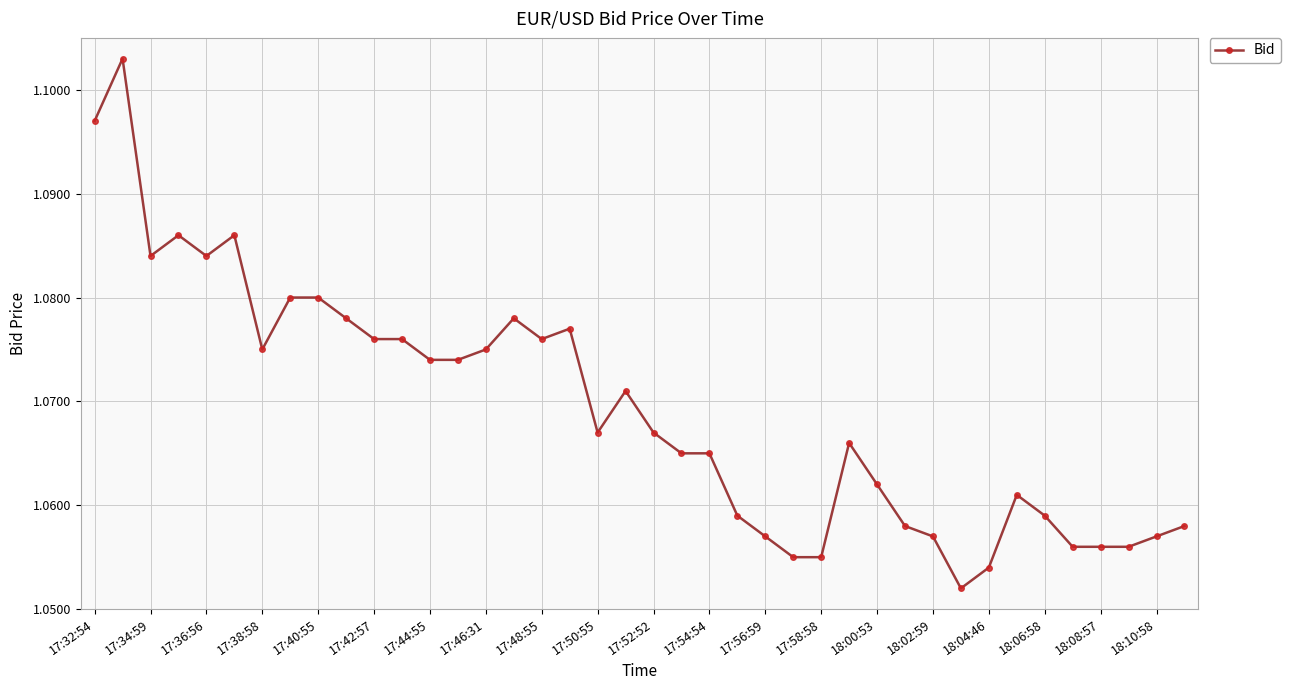

What is the sum of all values?

42.8